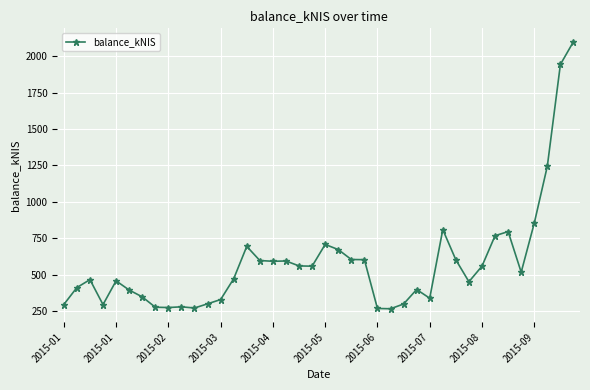

True or false: there are more than 2 points higher than both neighbors.

True